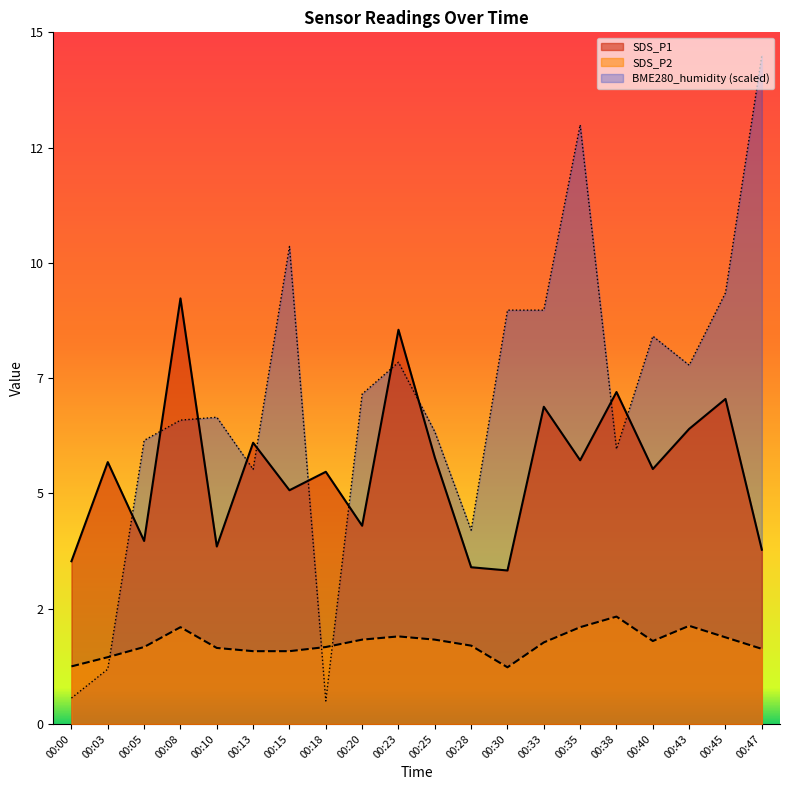

Reading left to right, list all the values displayed in this chart.

SDS_P1: 3.5	5.7	4.0	9.2	3.9	6.1	5.1	5.5	4.3	8.6	5.8	3.4	3.3	6.9	5.7	7.2	5.5	6.4	7.0	3.8
SDS_P2: 1.2	1.4	1.7	2.1	1.6	1.6	1.6	1.7	1.8	1.9	1.8	1.7	1.2	1.8	2.1	2.3	1.8	2.1	1.9	1.6
BME280_humidity: 0.6	1.2	6.2	6.6	6.7	5.5	10.4	0.5	7.2	7.8	6.3	4.2	9.0	9.0	13.0	6.0	8.4	7.8	9.4	14.5